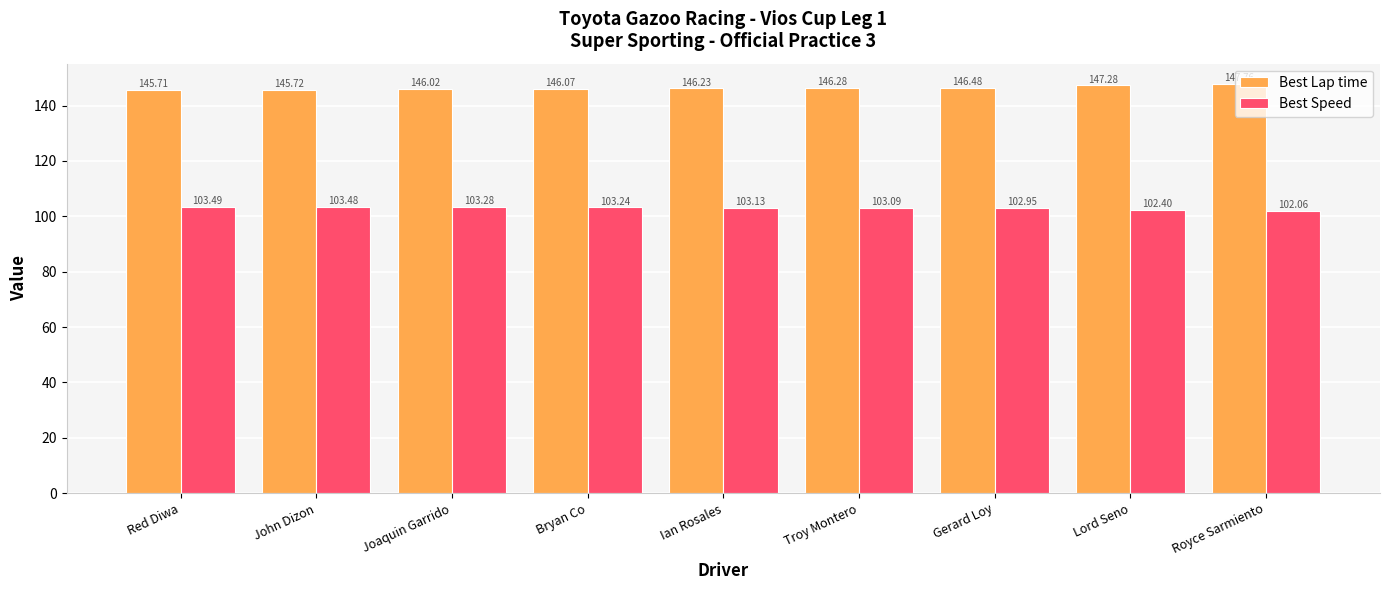

What is the difference between the second highest and minimum values in the Best Speed series?

1.4